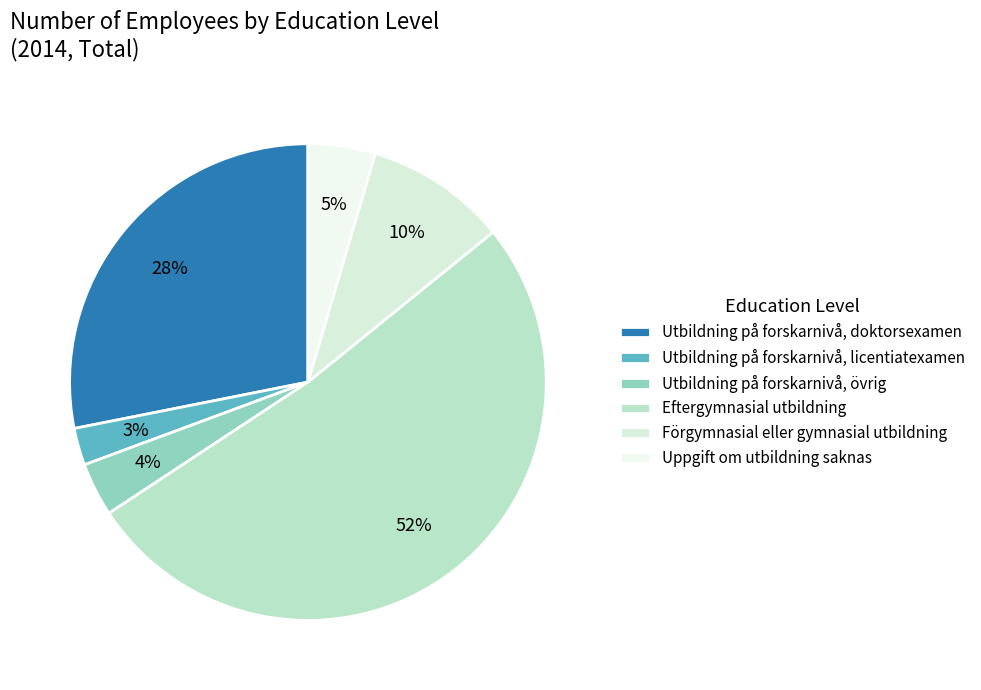

What is the smallest slice in the pie chart?

Utbildning på forskarnivå, licentiatexamen